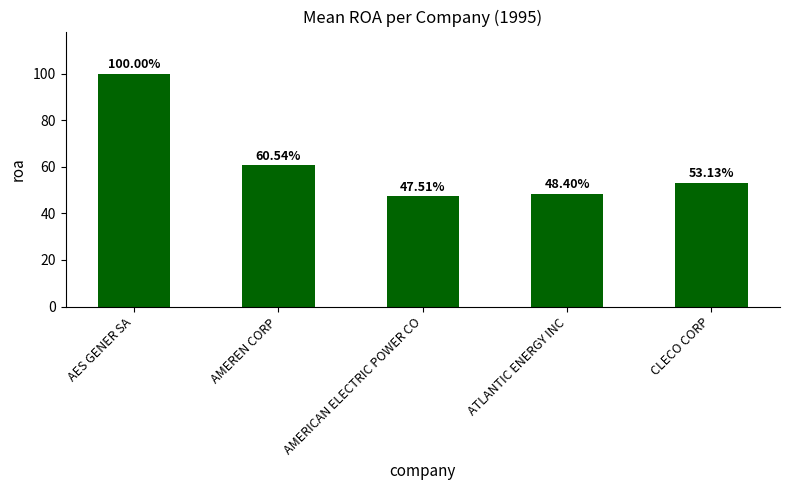

True or false: the data shows 47.5 at AMERICAN ELECTRIC POWER CO.

True